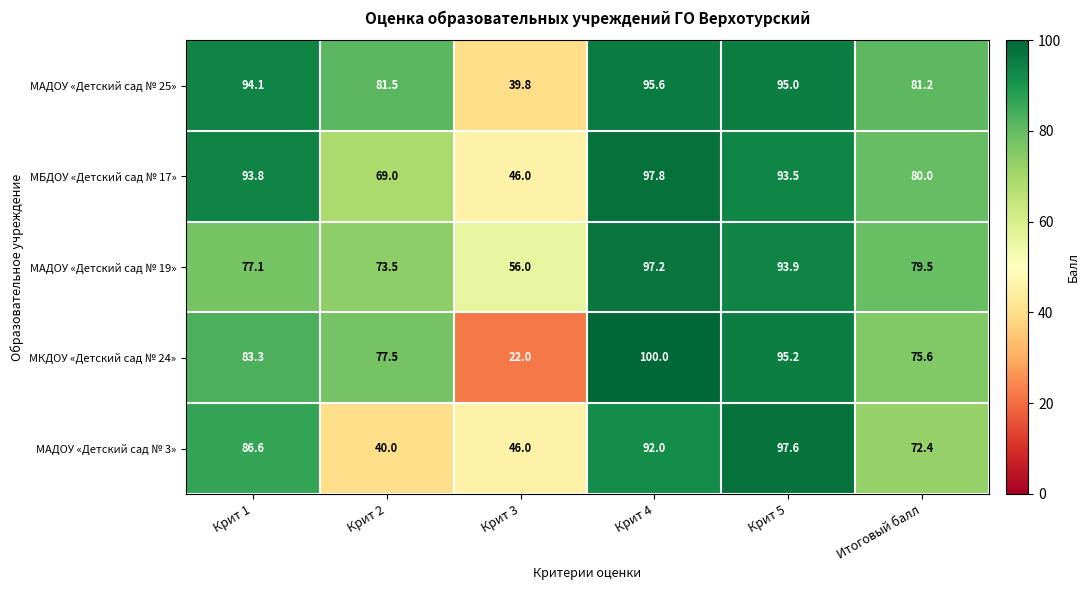

Reading right to left, what are all the values shown in this chart?

МАДОУ «Детский сад № 25»: Итоговый балл=81.2	Крит 5=95.0	Крит 4=95.6	Крит 3=39.8	Крит 2=81.5	Крит 1=94.1
МБДОУ «Детский сад № 17»: Итоговый балл=80.0	Крит 5=93.5	Крит 4=97.8	Крит 3=46.0	Крит 2=69.0	Крит 1=93.8
МАДОУ «Детский сад № 19»: Итоговый балл=79.5	Крит 5=93.9	Крит 4=97.2	Крит 3=56.0	Крит 2=73.5	Крит 1=77.1
МКДОУ «Детский сад № 24»: Итоговый балл=75.6	Крит 5=95.2	Крит 4=100.0	Крит 3=22.0	Крит 2=77.5	Крит 1=83.3
МАДОУ «Детский сад № 3»: Итоговый балл=72.4	Крит 5=97.6	Крит 4=92.0	Крит 3=46.0	Крит 2=40.0	Крит 1=86.6